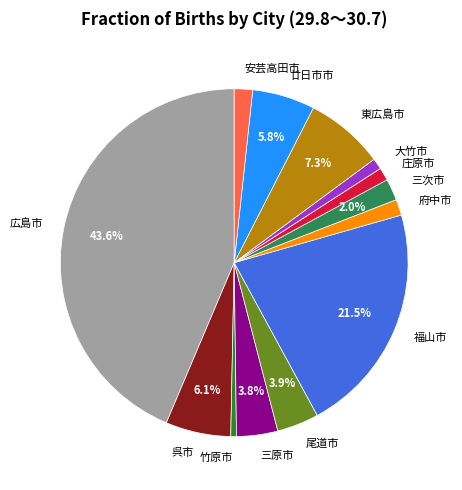

Does 竹原市 account for over 50% of the chart?

No